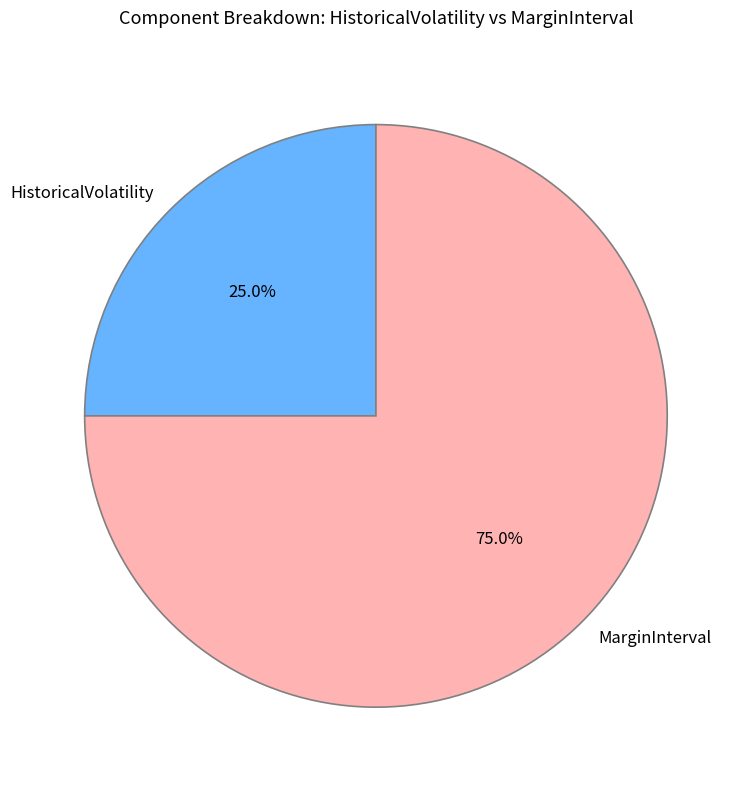

How many slices are in this pie chart?

2